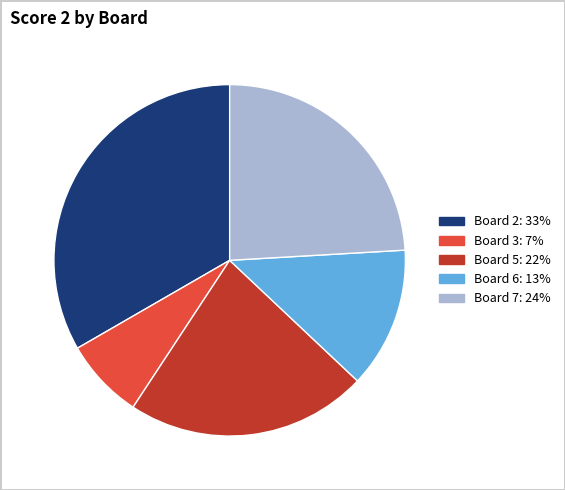

Is there a majority slice in this chart?

No